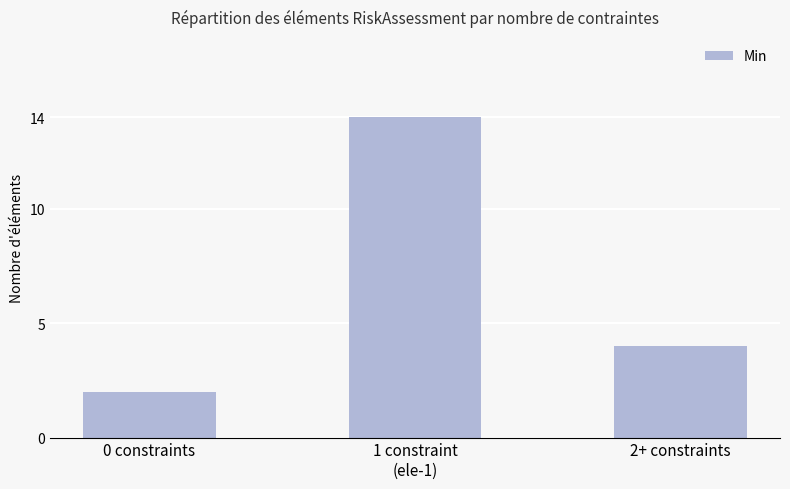

What position from the right is 1 constraint
(ele-1)?

2